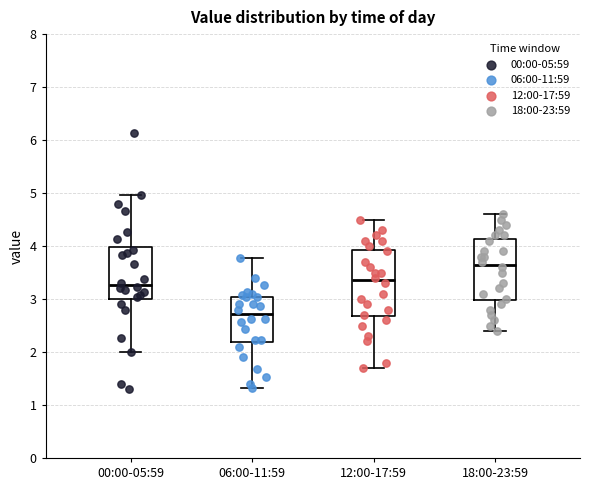

Which box has the lowest median line?

06:00-11:59